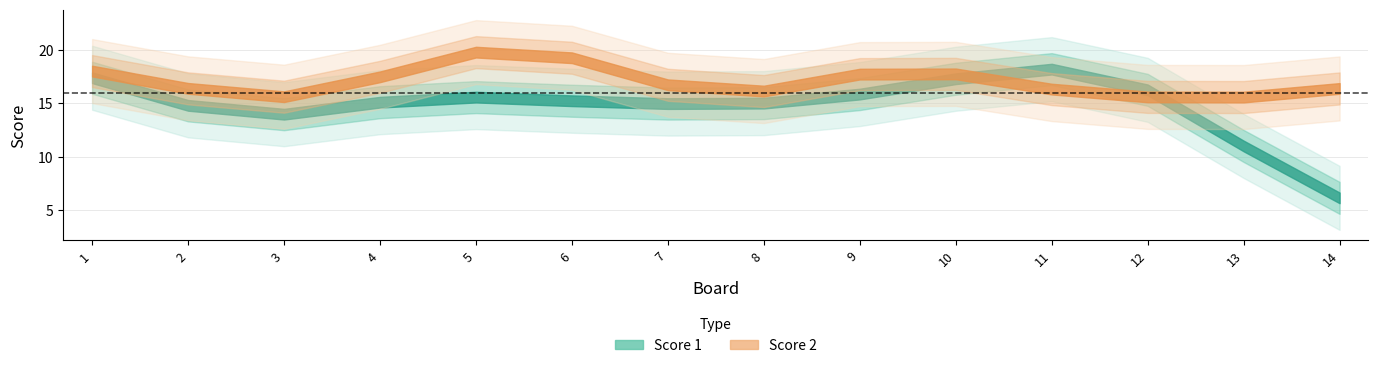

Is it true that Score 1 equals 28 at 5?

False